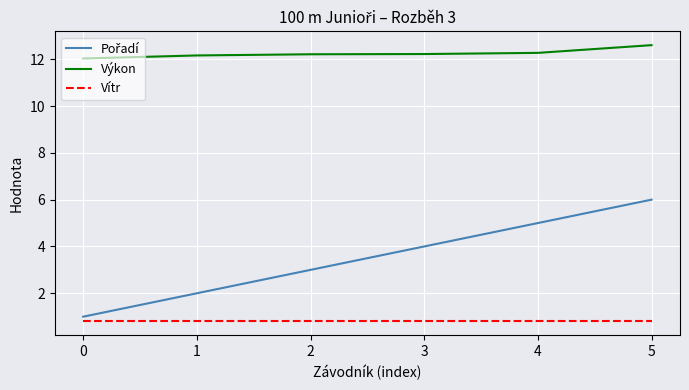

The Vítr series shows 0.4 at 2. True or false?

False